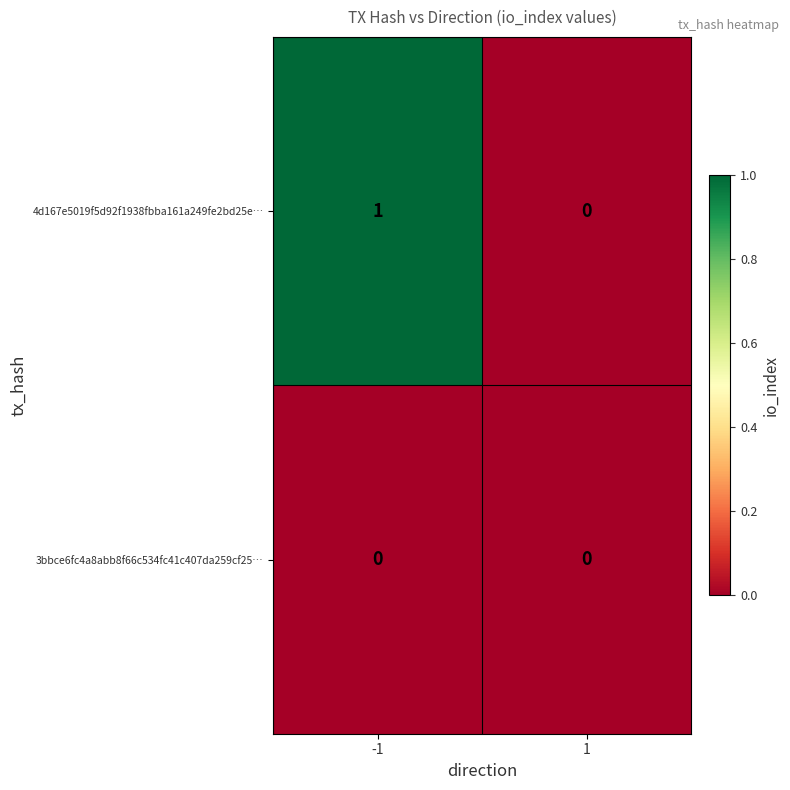

Reading right to left, extract all data points from this chart.

4d167e5019f5d92f1938fbba161a249fe2bd25e…: 0	1
3bbce6fc4a8abb8f66c534fc41c407da259cf25…: 0	0